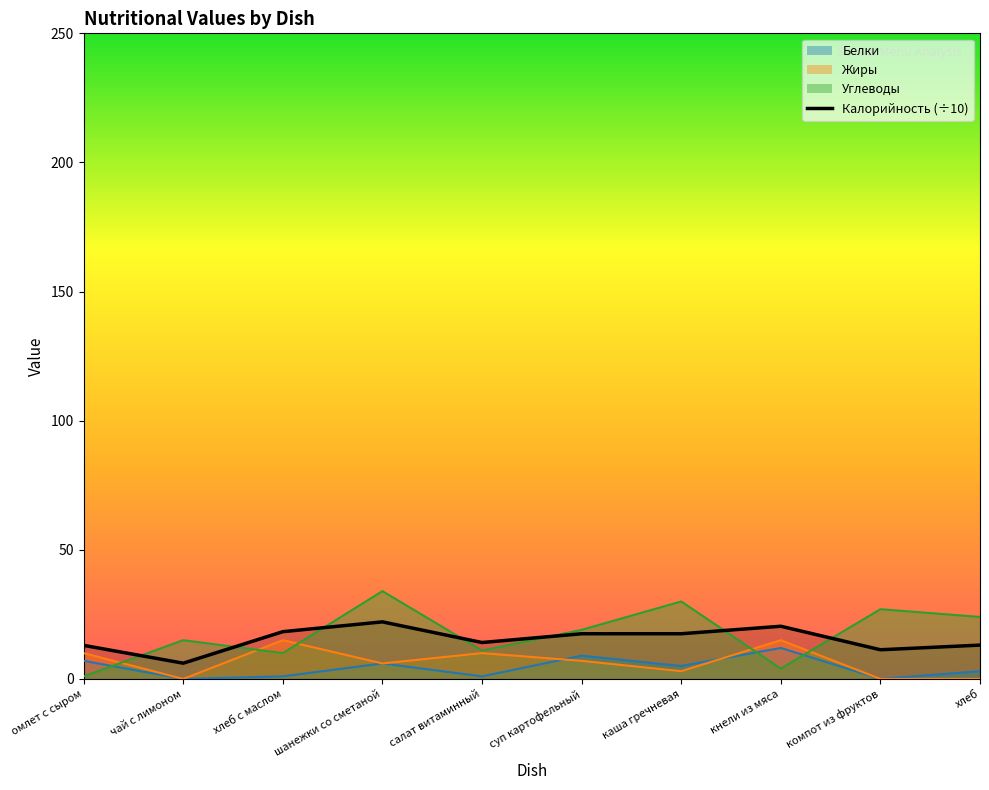

What position from the right is салат витаминный?

6